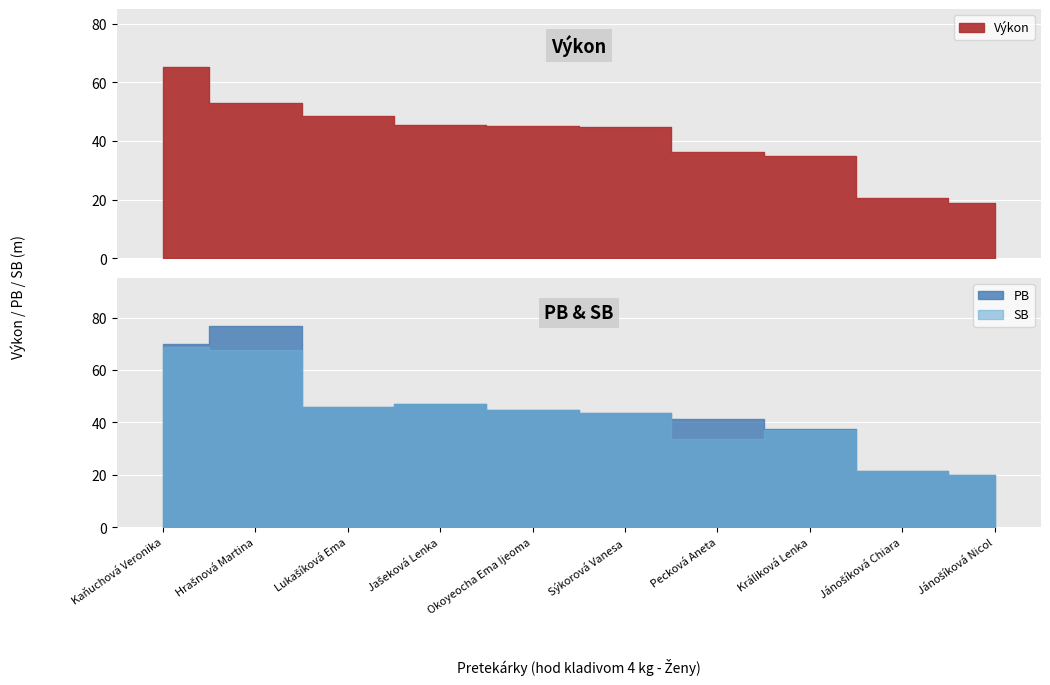

How many lines are shown in the chart?

3